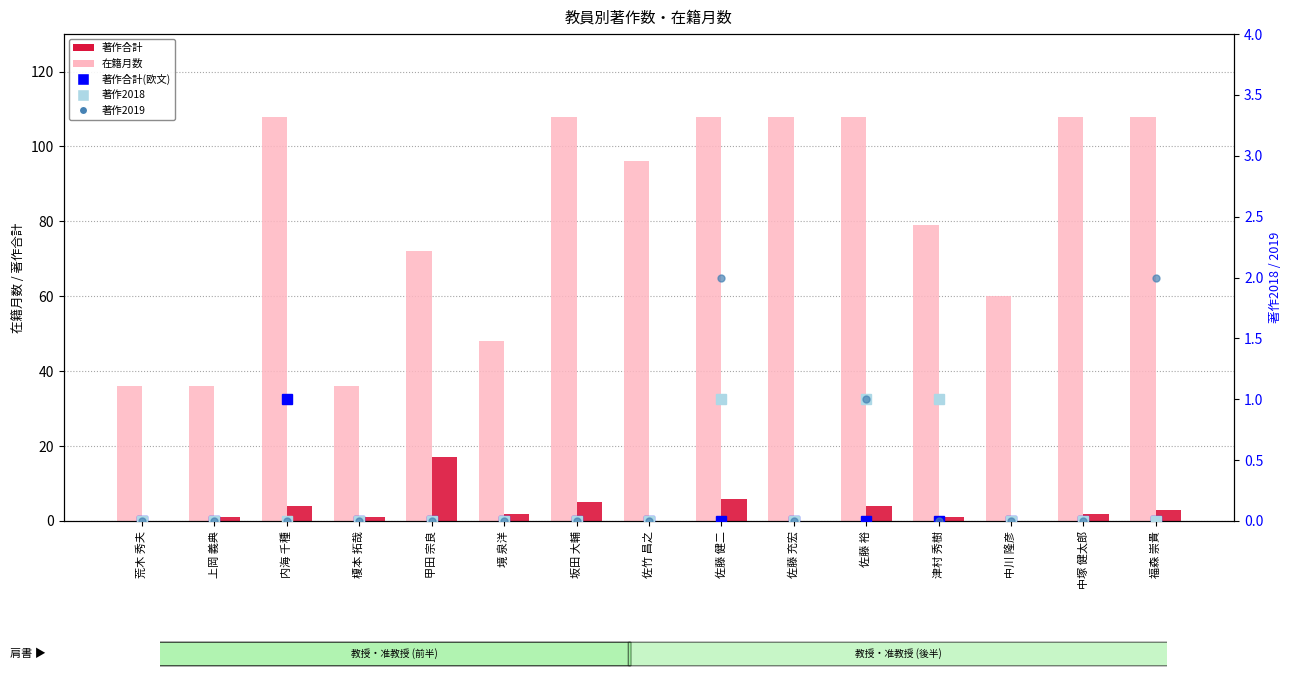

At which label does 在籍月数 reach its minimum?

荒木 秀夫